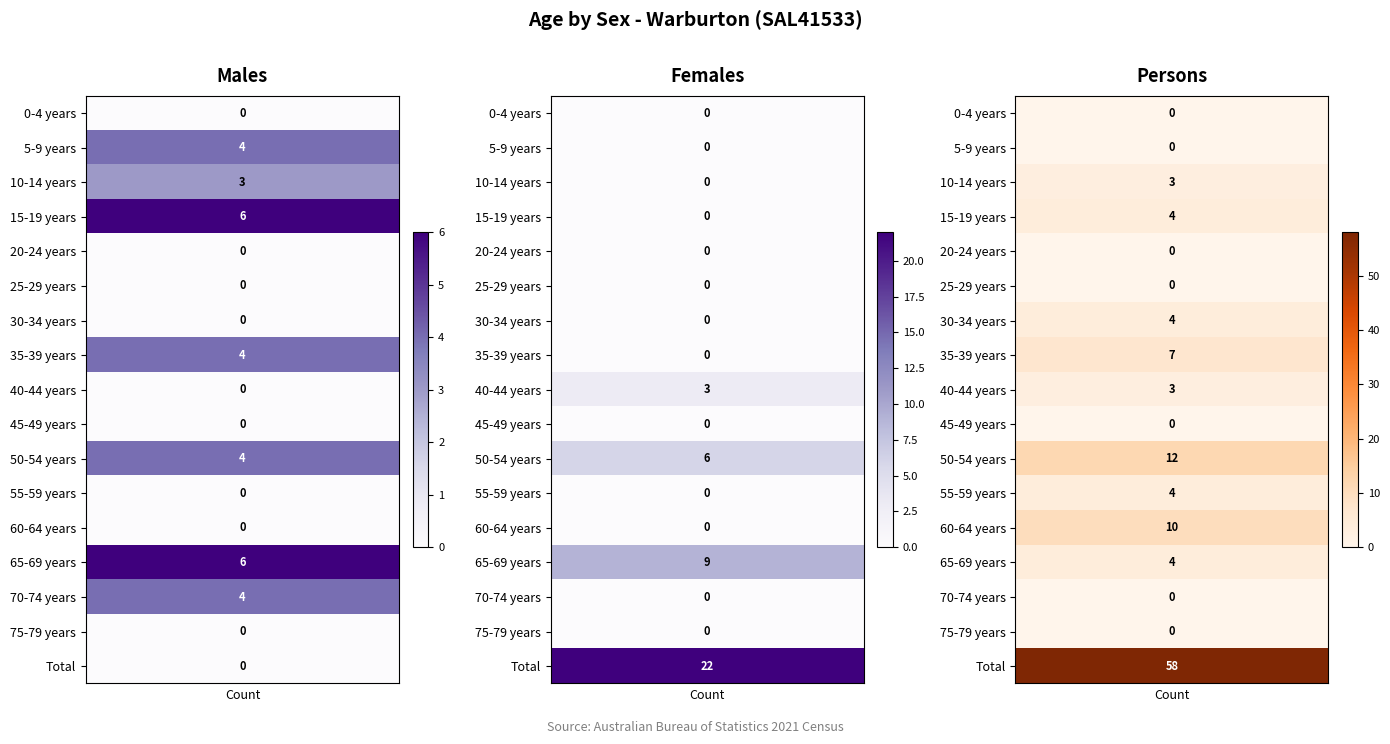

What is the difference between the maximum and second lowest values in the Females series?

22